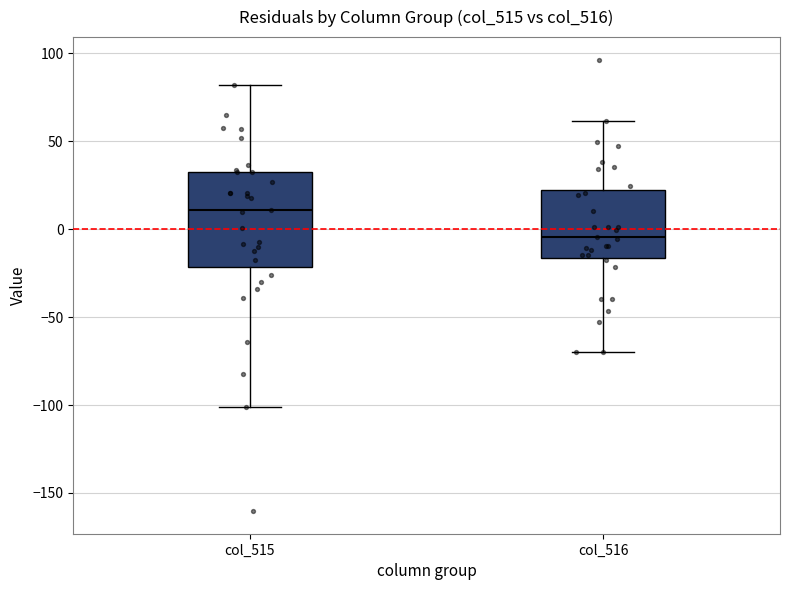

Reading left to right, transcribe this box plot: for each box, give where its median line is, the range the box spans, and where its two whiskers end, as read against the y-axis. The values are not printed on the chart, so give them approximately, as read against the axis.

col_515: median 10, box -20 to 35, whiskers -100 to 80
col_516: median -5, box -15 to 20, whiskers -70 to 60